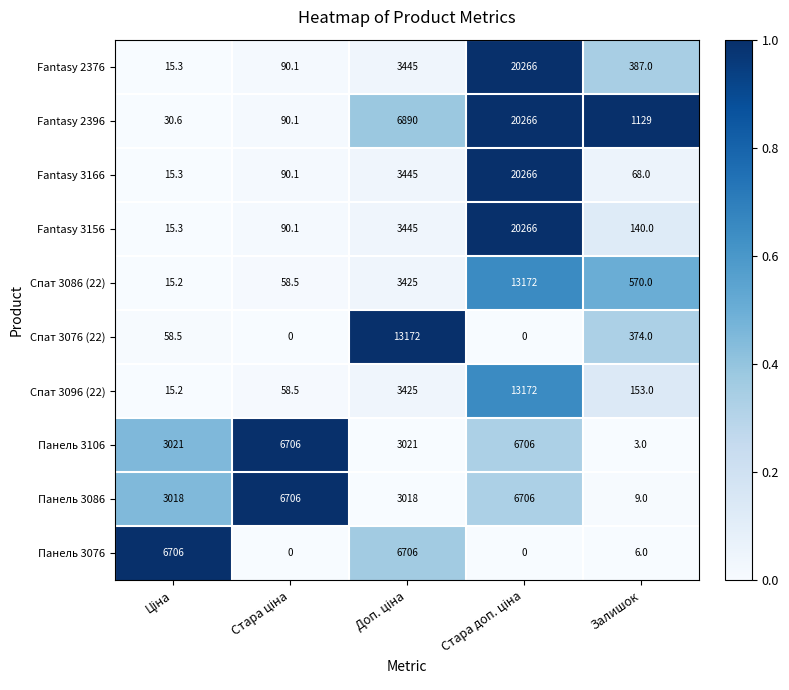

Read the Спат 3076 (22) value at Залишок.

374.0